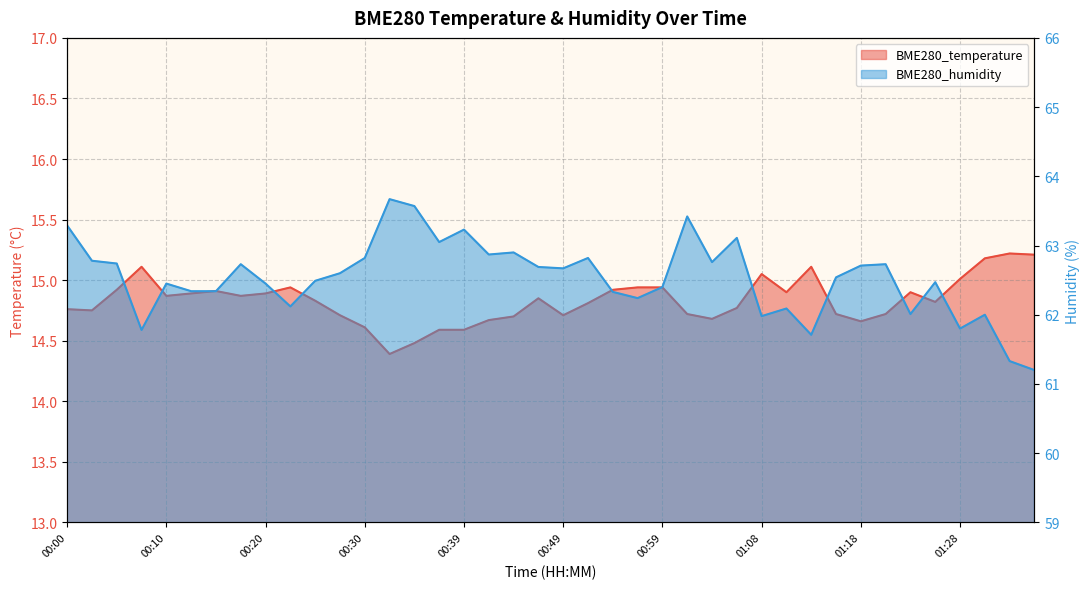

What is the spread (max minus min) of values at 00:27?

47.9